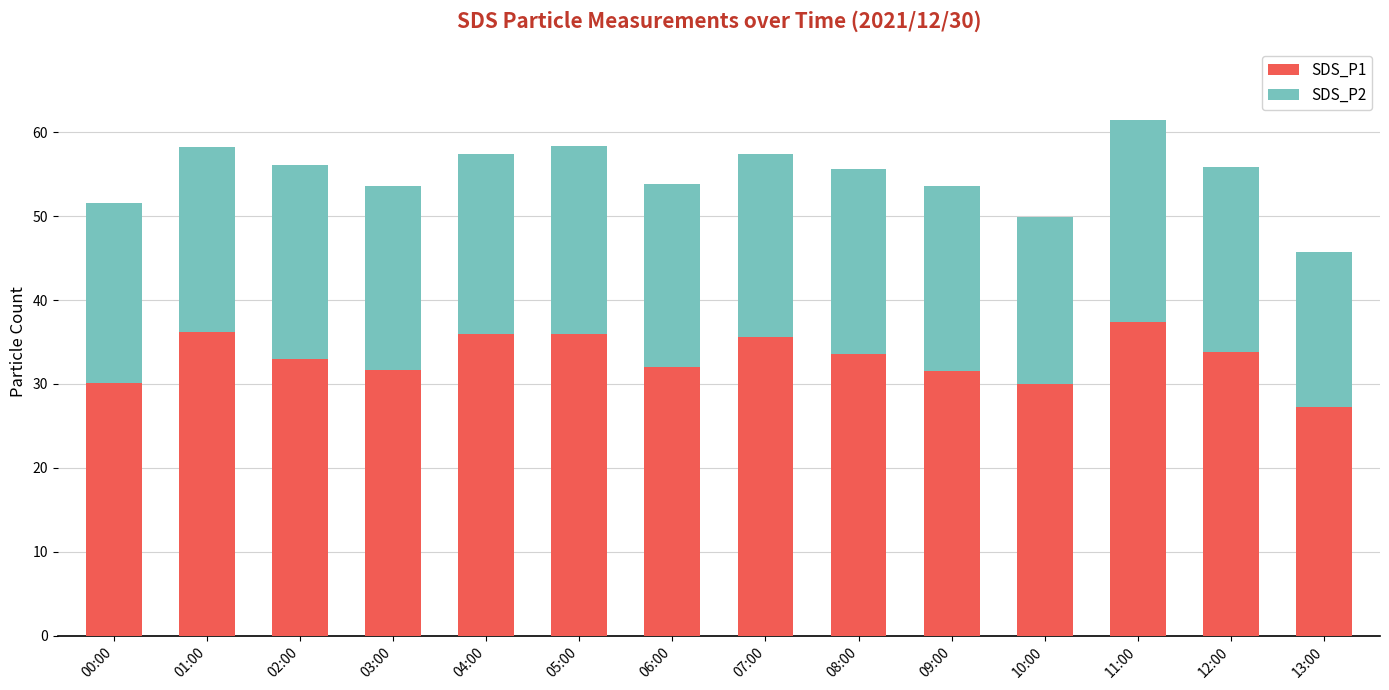

True or false: SDS_P1 has a value of 32.0 at 06:00.

True